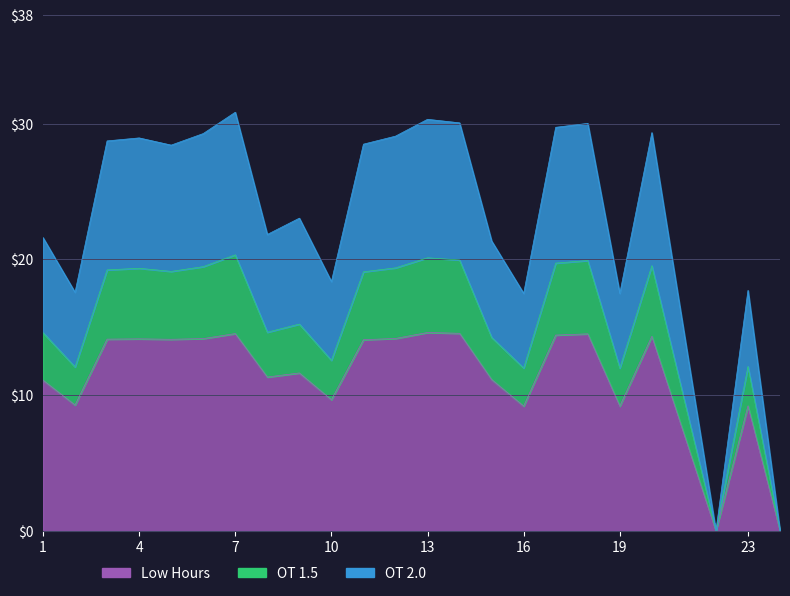

True or false: Low Hours has a value of 14.2 at 12.

True